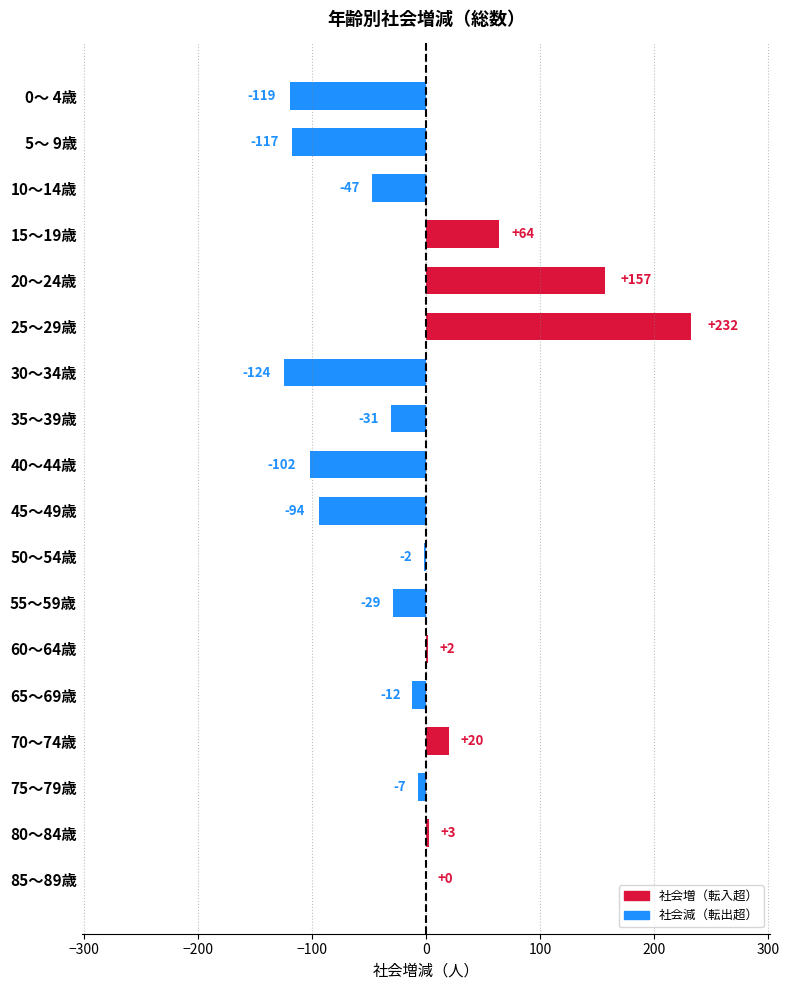

How many distinct data groups are displayed?

1